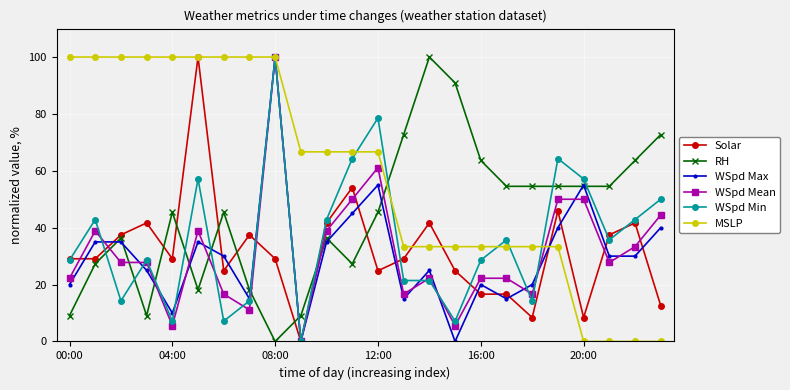

What is the value of the WSpd Min point at the 7th from the left?

7.1